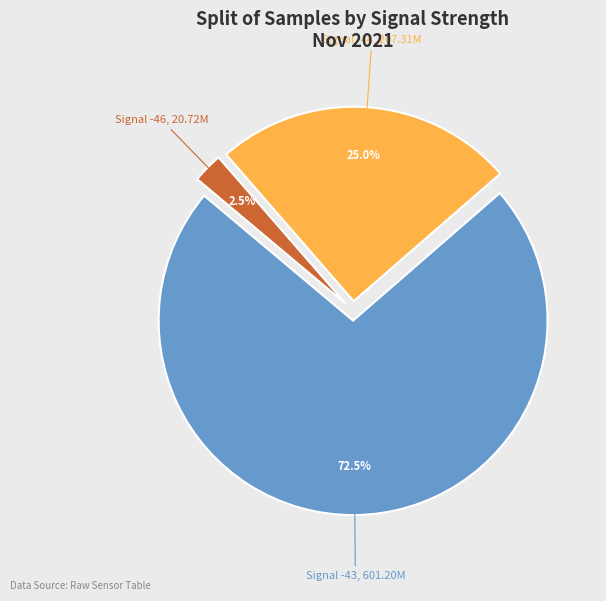

Count the number of slices in the pie.

3